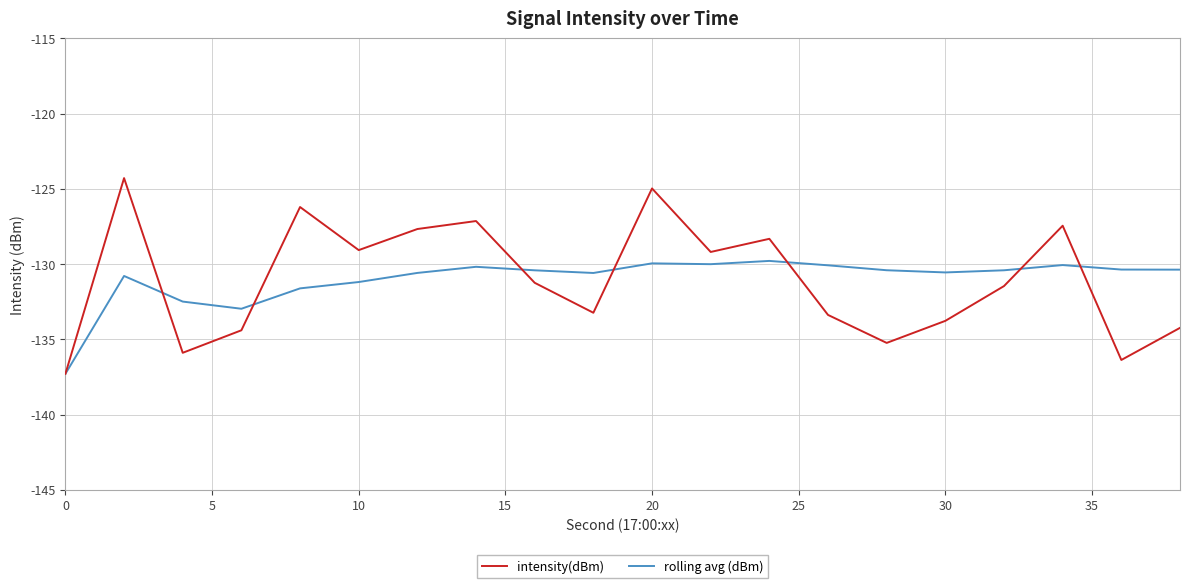

How many lines are shown in the chart?

2